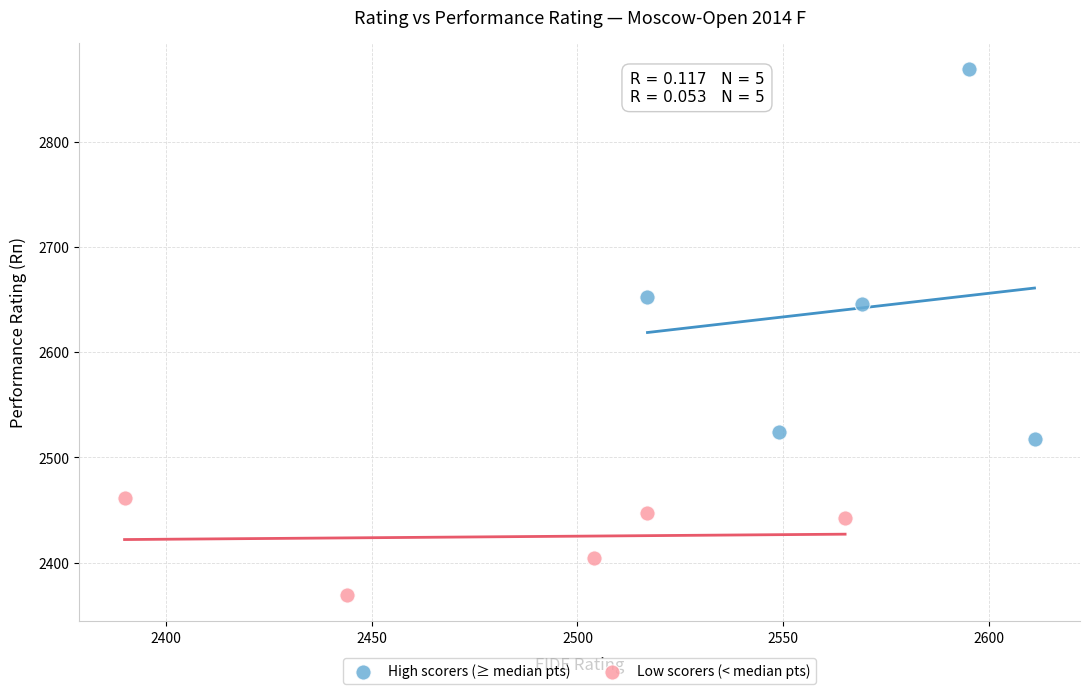

What are all the series names shown in the legend?

High scorers (≥ median pts), Low scorers (< median pts)